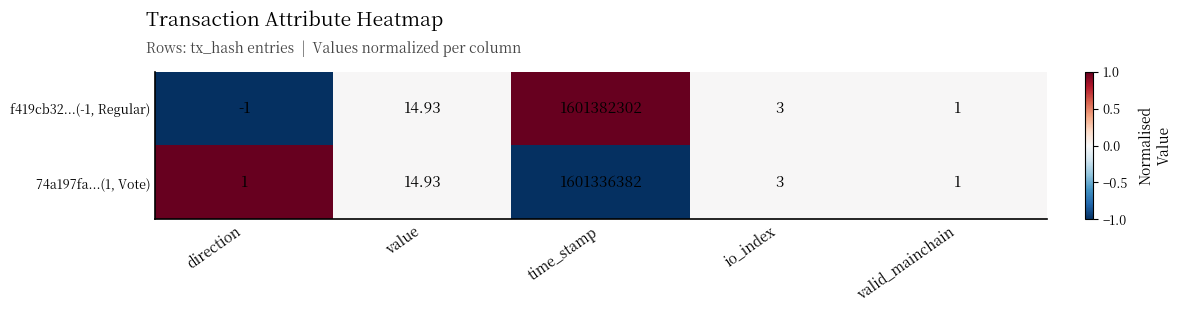

At which label is f419cb32...(-1, Regular) closest to 800691150?

value